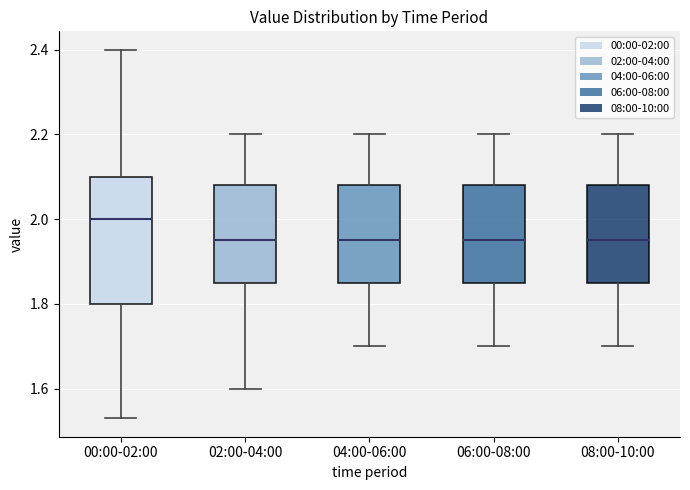

Where is the upper edge of the box for 06:00-08:00 on the y-axis? The values are not printed on the chart, so give them approximately, as read against the axis.

2.08